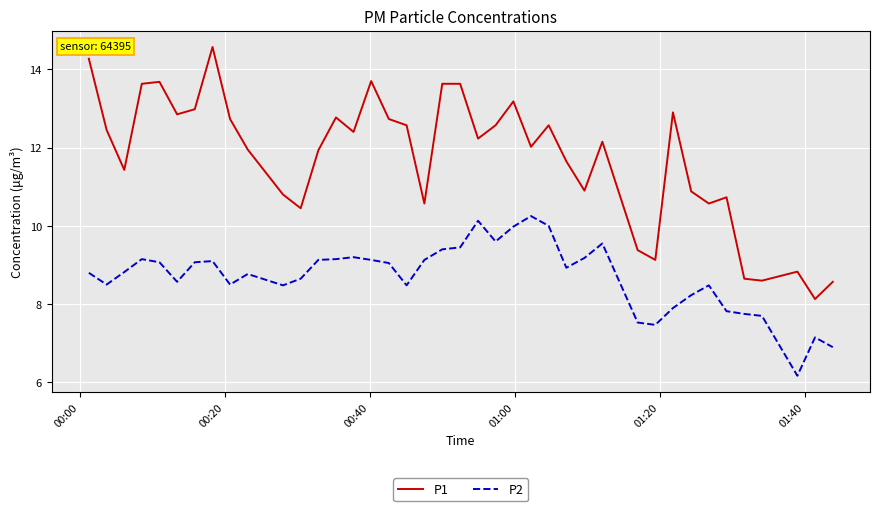

What is the difference between the maximum and minimum values in the P2 series?

4.1